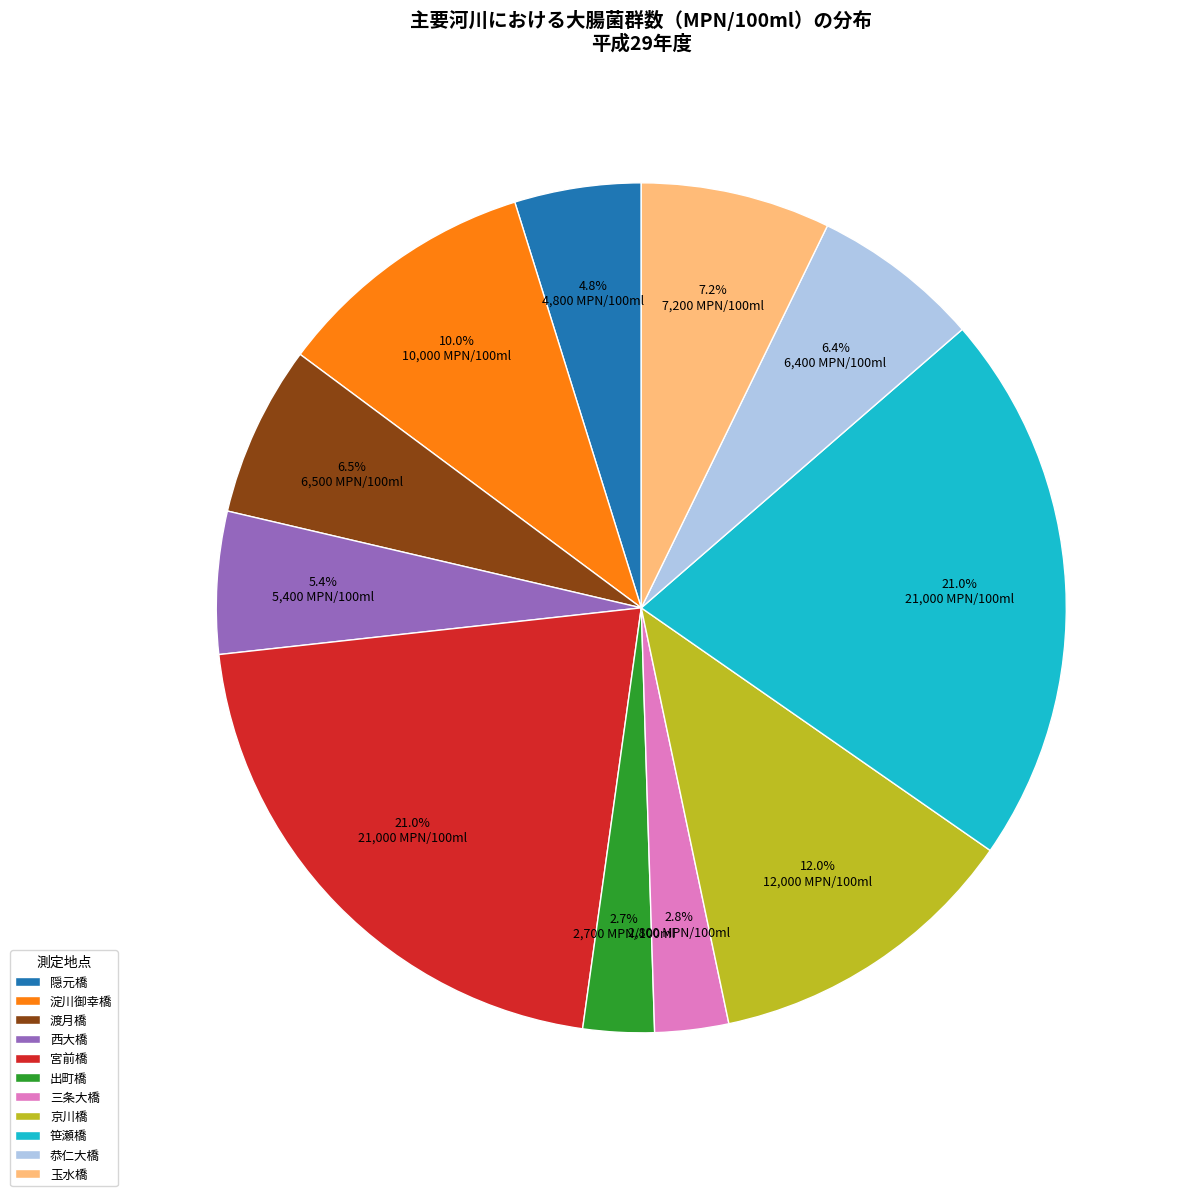

What is the ratio of the value at 恭仁大橋 to the value at 隠元橋?

1.3